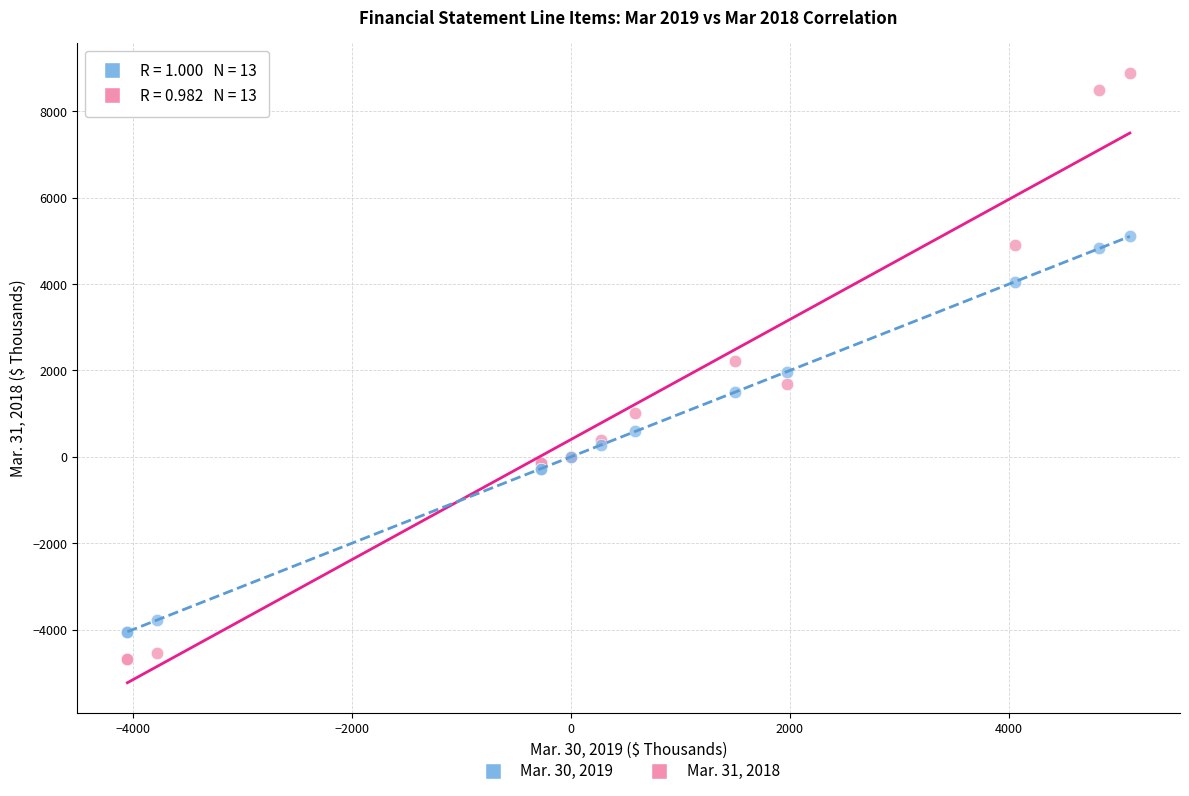

What is the X range (max minus min) for the scatter plot?

9155